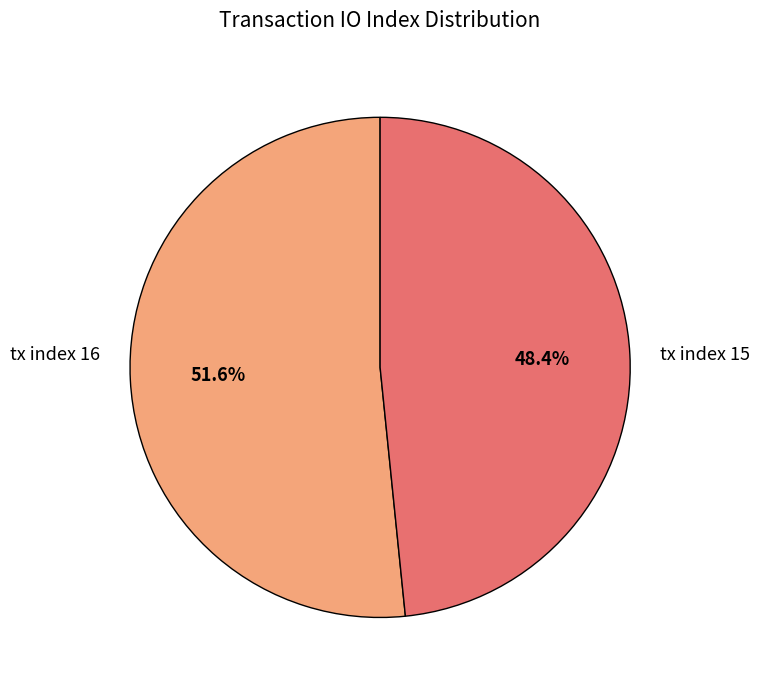

Which category has the biggest portion of the pie?

tx index 16